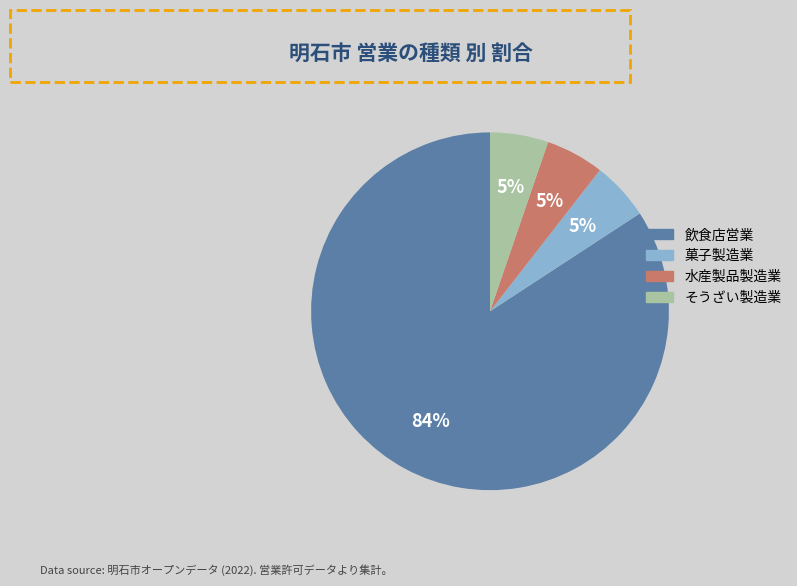

Combined, do 水産製品製造業 and そうざい製造業 account for over 50%?

No